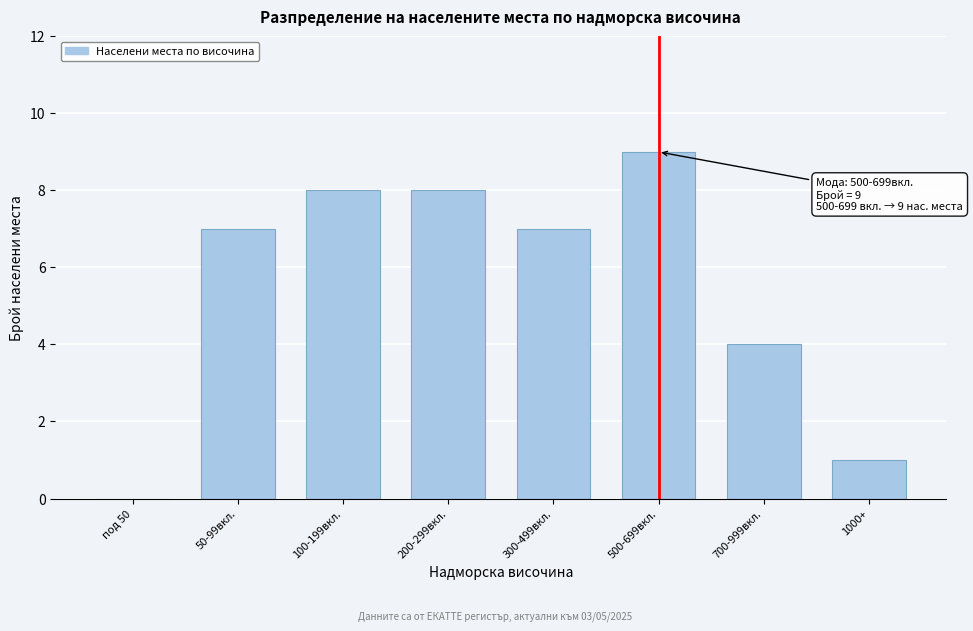

Reading right to left, what are all the values shown in this chart?

1000+=1	700-999вкл.=4	500-699вкл.=9	300-499вкл.=7	200-299вкл.=8	100-199вкл.=8	50-99вкл.=7	под 50=0